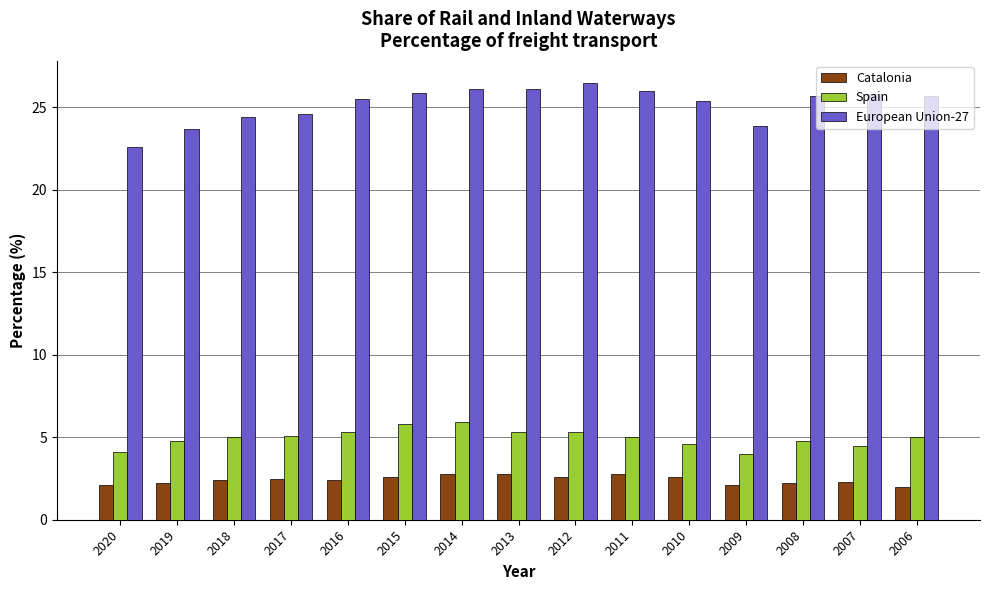

What is the spread (max minus min) of values at 2014?

23.3